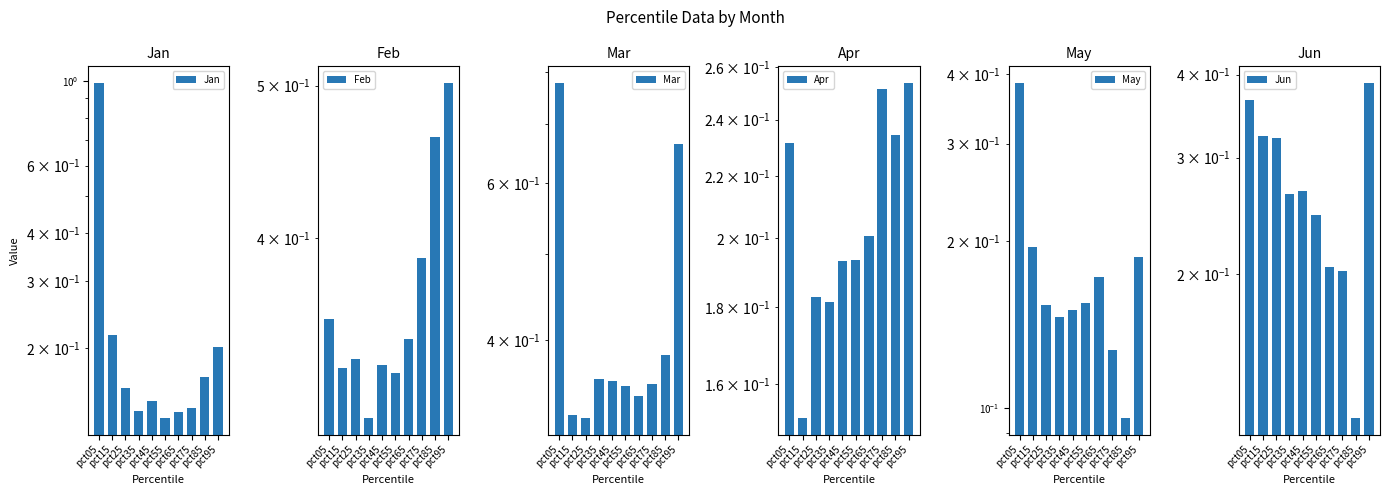

Rank the categories by May value from lowest to highest.

pct85, pct75, pct35, pct45, pct25, pct55, pct65, pct95, pct15, pct05